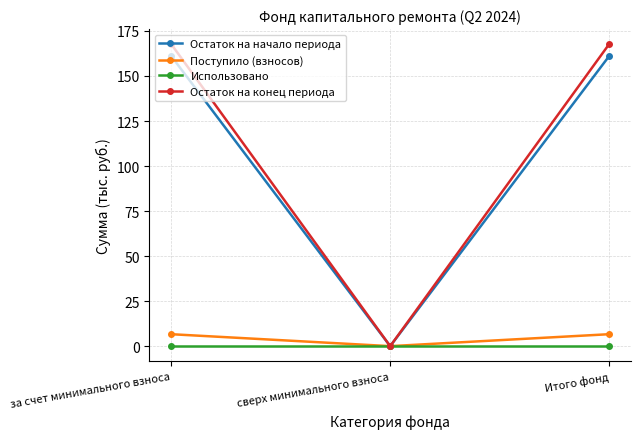

At which label does Остаток на начало периода reach its minimum?

сверх минимального взноса